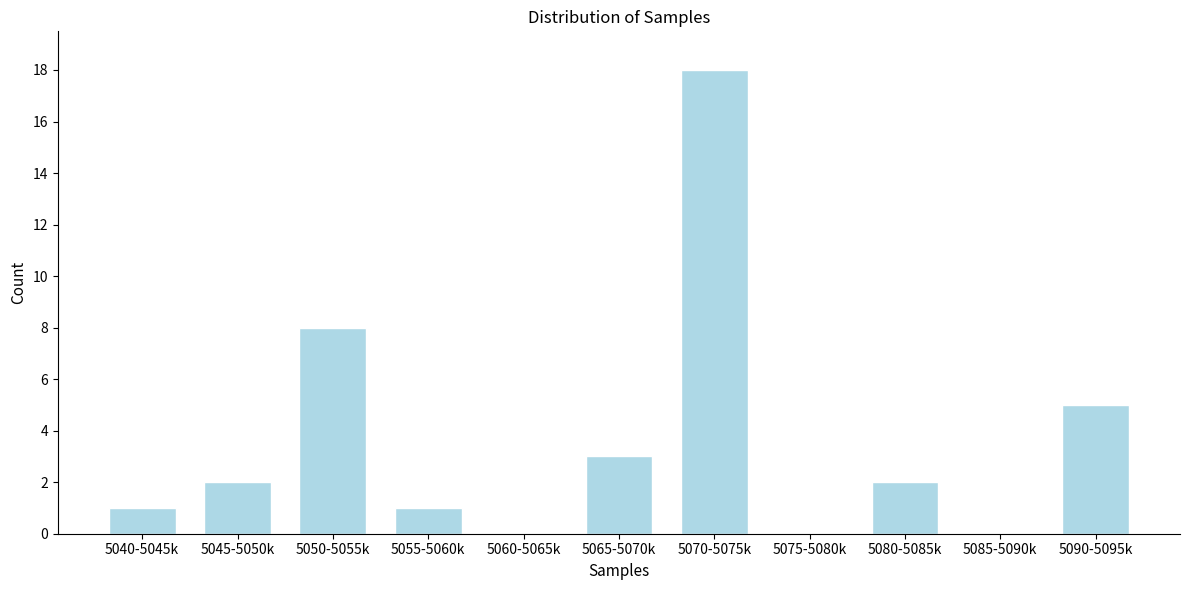

Reading left to right, transcribe all the data shown in this chart.

5040-5045k=1	5045-5050k=2	5050-5055k=8	5055-5060k=1	5060-5065k=0	5065-5070k=3	5070-5075k=18	5075-5080k=0	5080-5085k=2	5085-5090k=0	5090-5095k=5